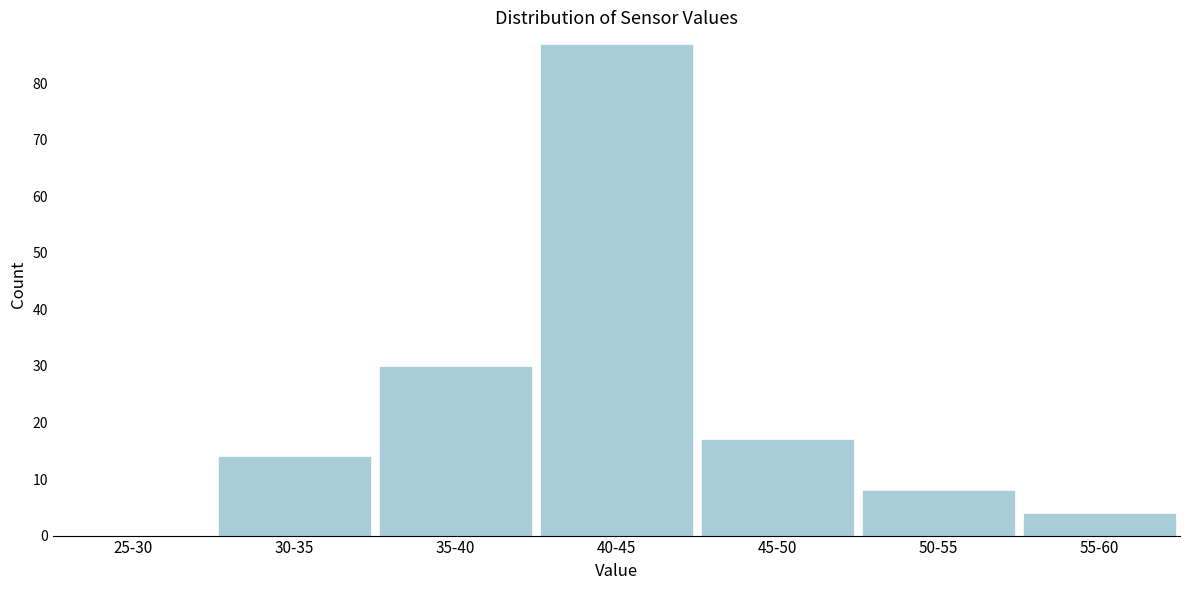

Reading left to right, what are all the values shown in this chart?

25-30=0	30-35=14	35-40=30	40-45=87	45-50=17	50-55=8	55-60=4